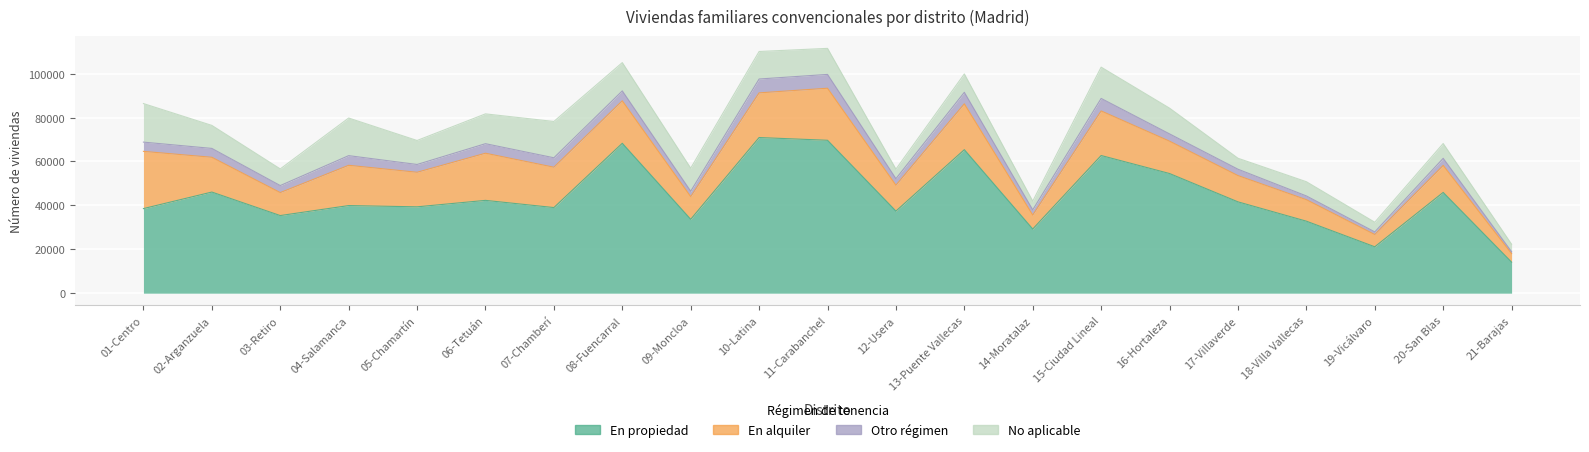

At which category is the sum across all series the highest?

11-Carabanchel